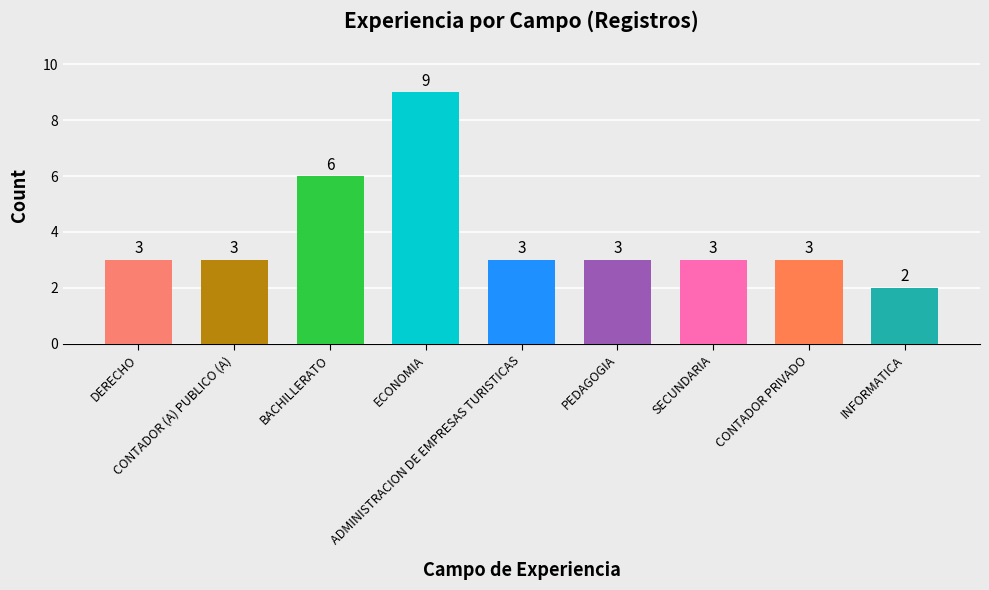

What value does the data have at ECONOMIA?

9